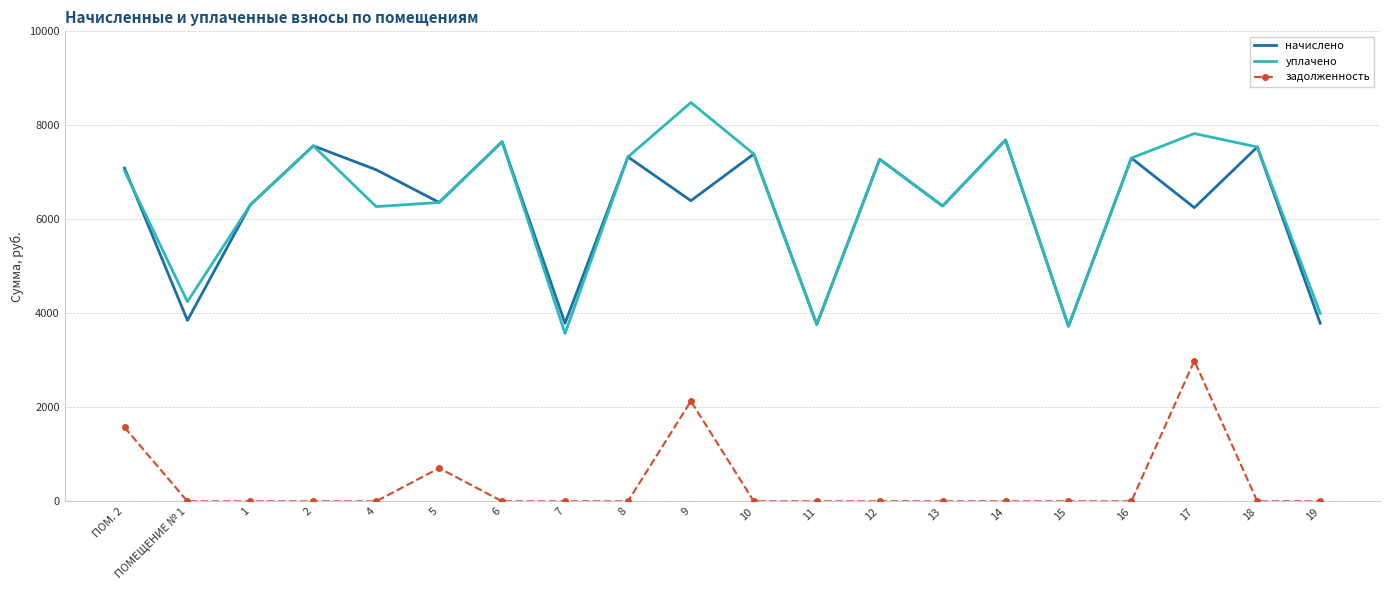

What position from the right is 2?

17